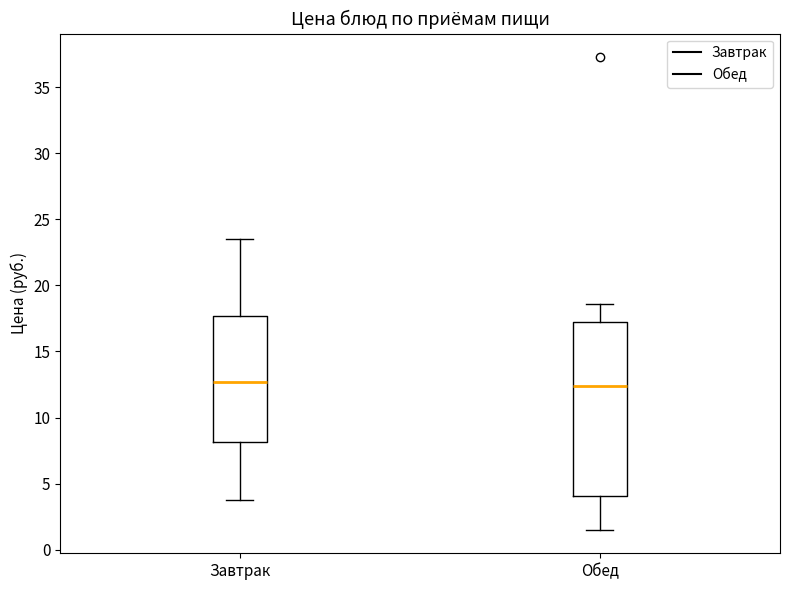

Reading left to right, transcribe this box plot: for each box, give where its median line is, the range the box spans, and where its two whiskers end, as read against the y-axis. The values are not printed on the chart, so give them approximately, as read against the axis.

Завтрак: median 12.5, box 8.0 to 17.5, whiskers 3.5 to 23.5
Обед: median 12.5, box 4.0 to 17.0, whiskers 1.5 to 18.5